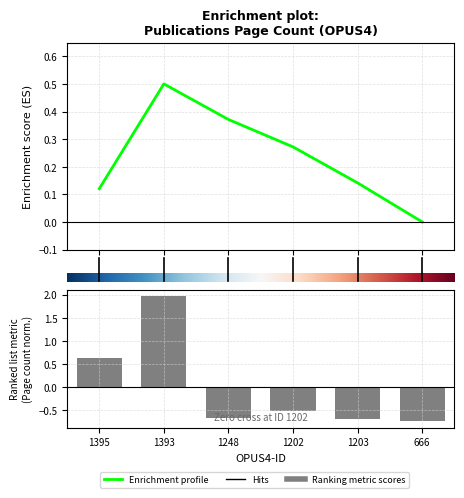

What is the label of the 6th bar from the right?

1395